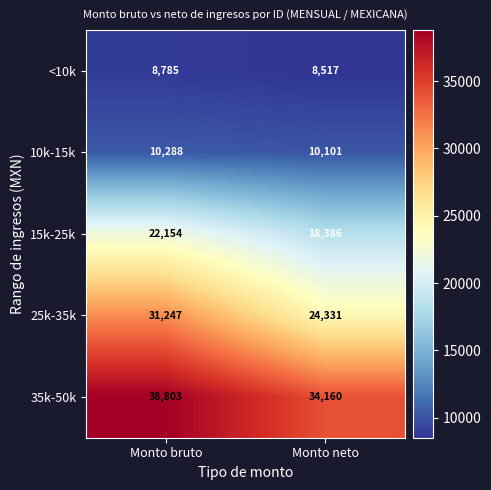

Read the 10k-15k value at Monto bruto, to the nearest 50.

10300